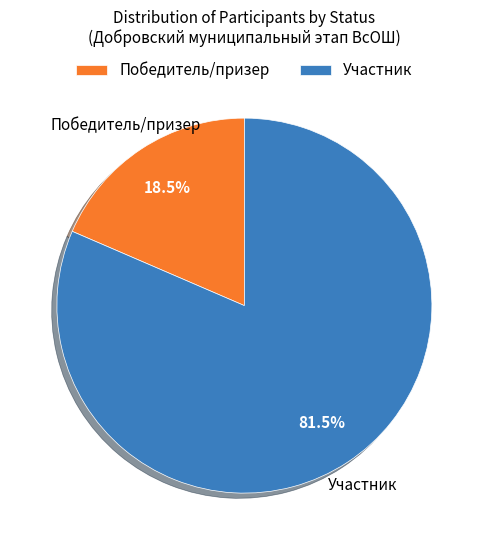

To the nearest percent, what is the difference between the largest and smallest slice percentages?

63%